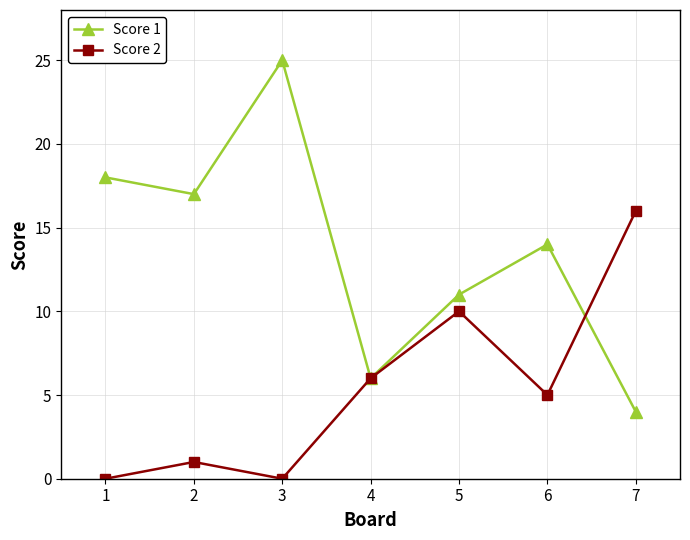

What value does the Score 1 series have at 6, to the nearest 10?

10